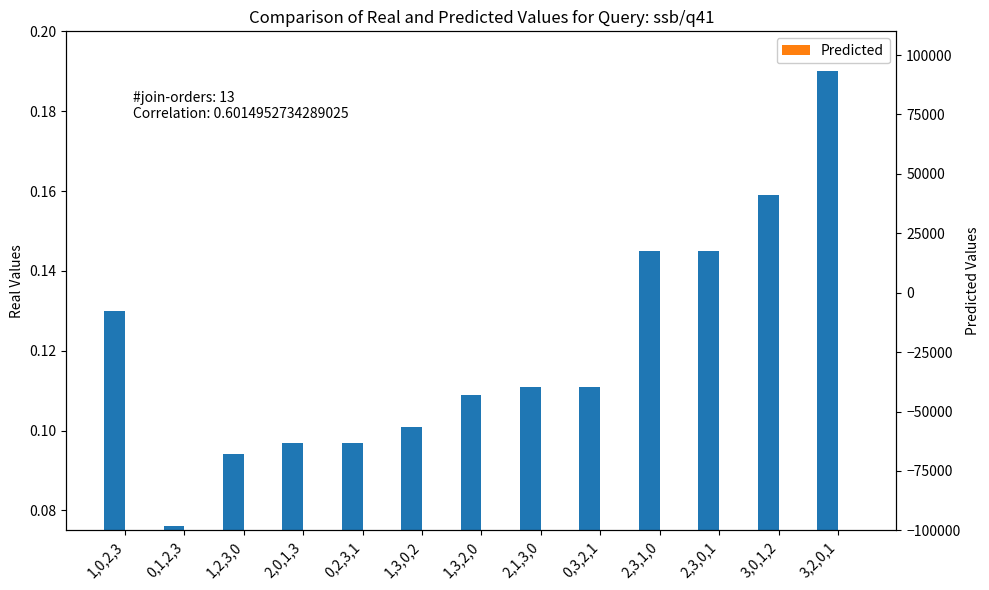

List the series in order of their overall mean, highest first.

Real Values, Predicted